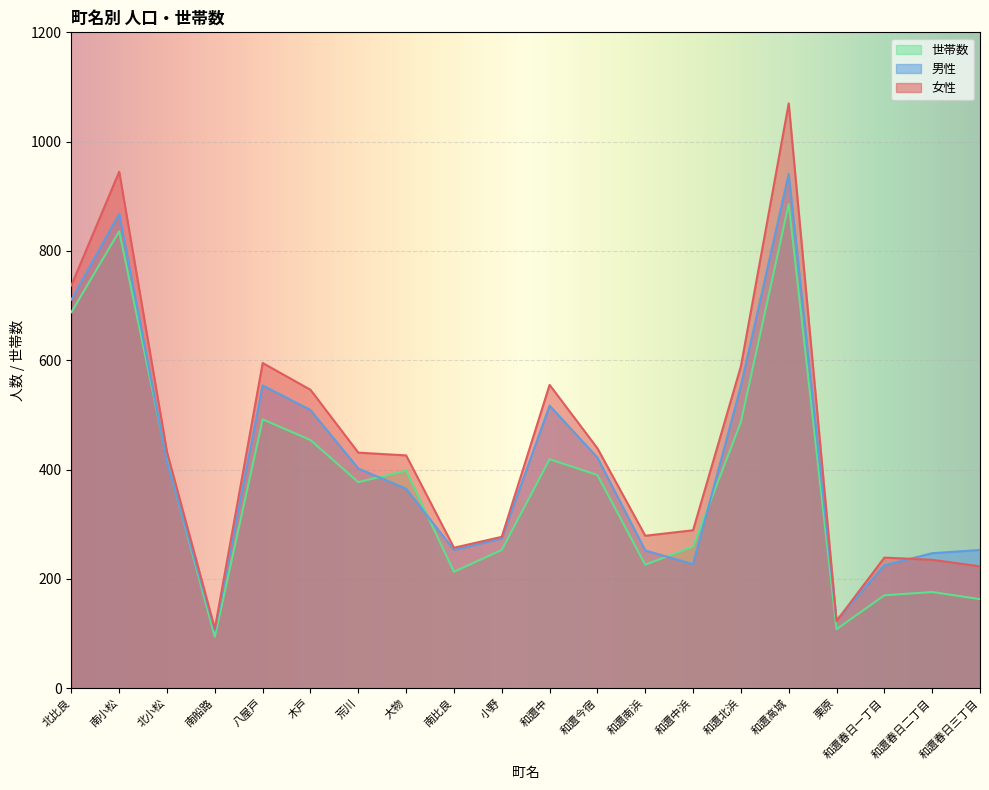

Which series ends up on top after the final intersection of 女性 and 男性?

男性